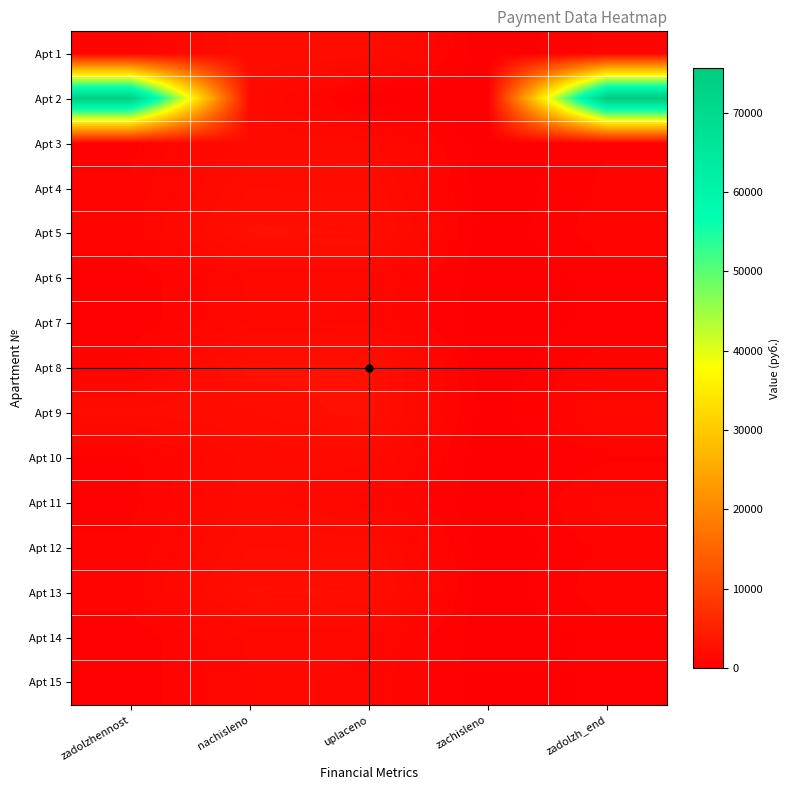

Rank the series by their maximum value, from lowest to highest.

Apt 7, Apt 15, Apt 6, Apt 14, Apt 10, Apt 3, Apt 11, Apt 1, Apt 12, Apt 4, Apt 13, Apt 5, Apt 8, Apt 9, Apt 2